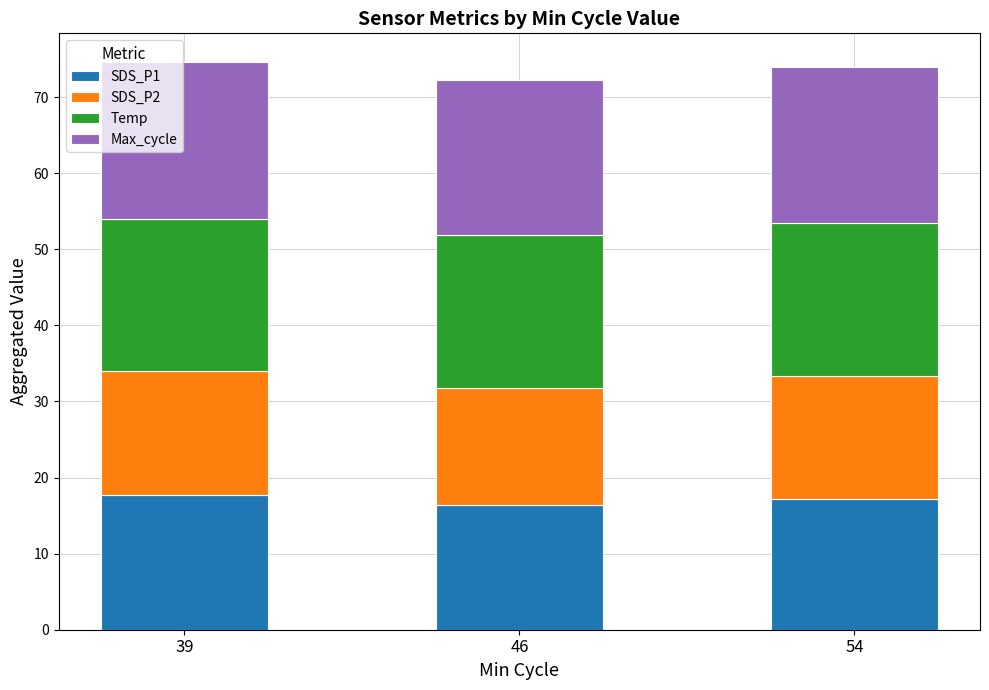

Reading left to right, transcribe the values for SDS_P1.

17.7	16.4	17.2